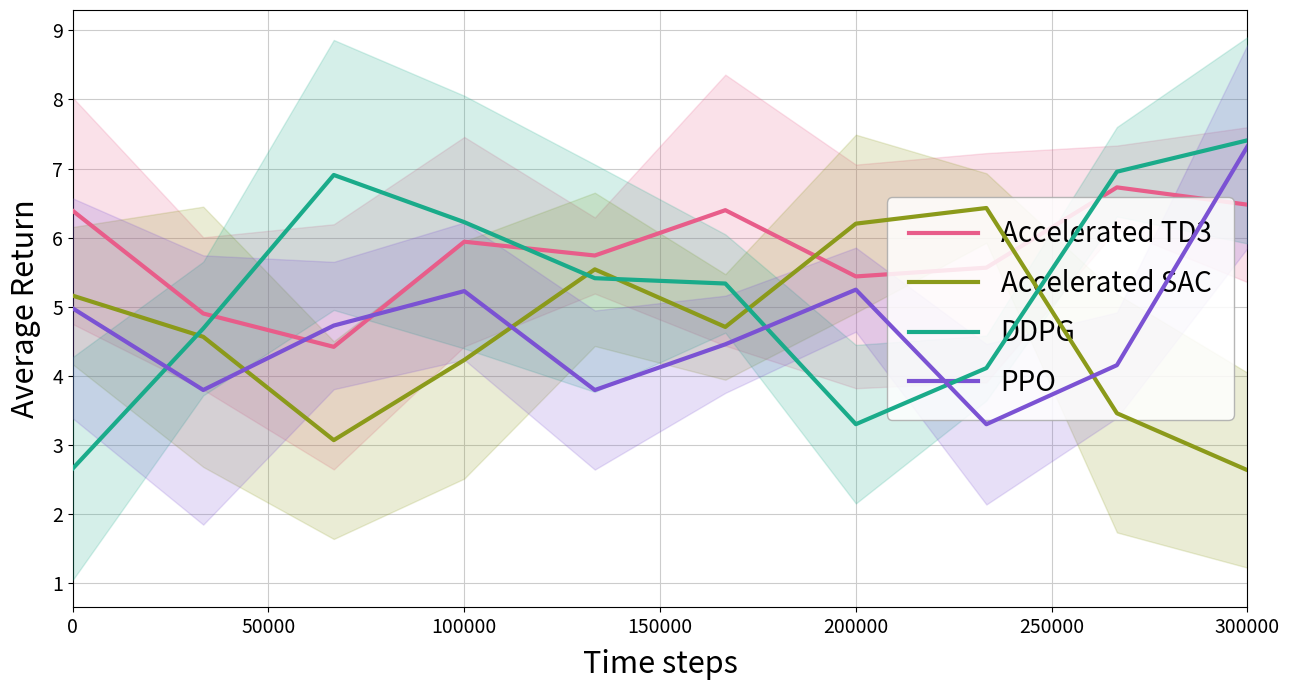

In Accelerated SAC, how many points are higher than both neighbors (excluding endpoints)?

2